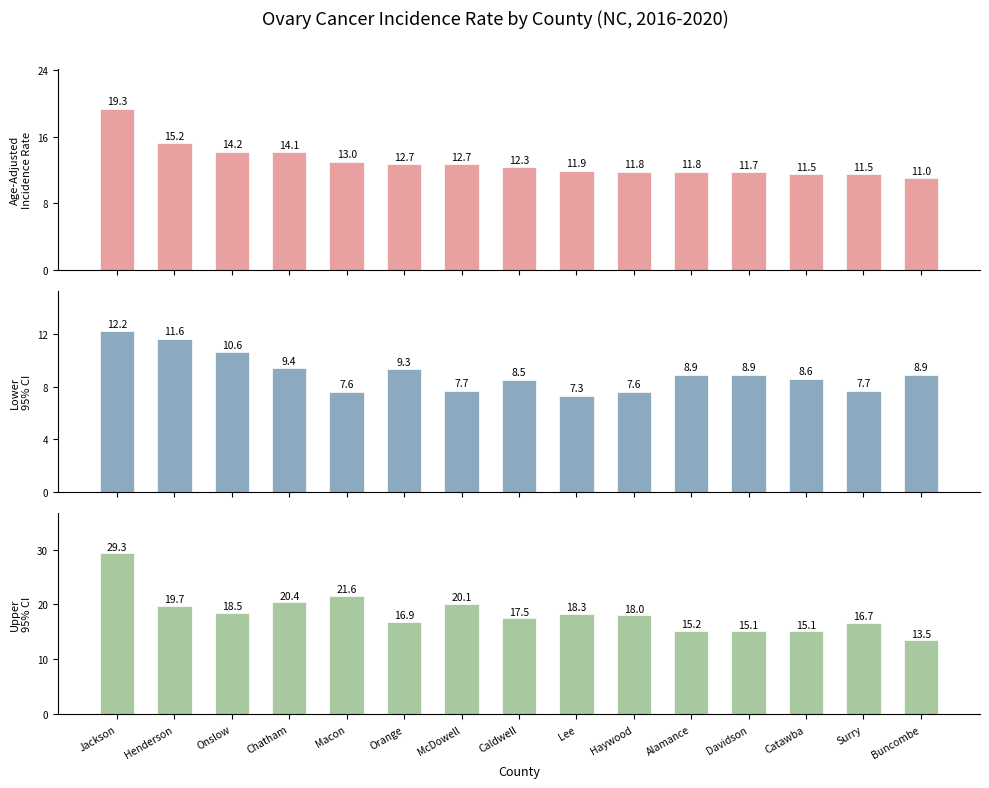

At how many categories does at least one series exceed 17?

9